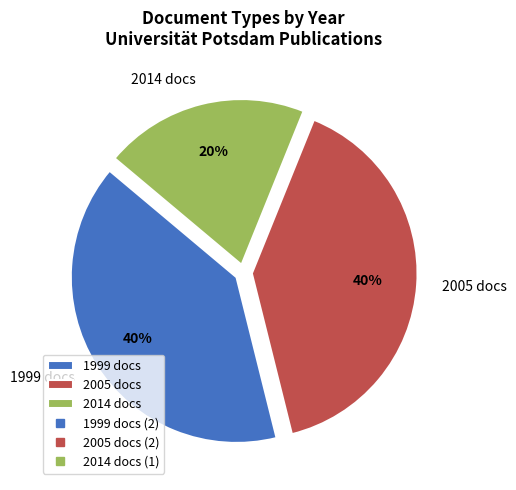

Does any single category account for the majority?

No